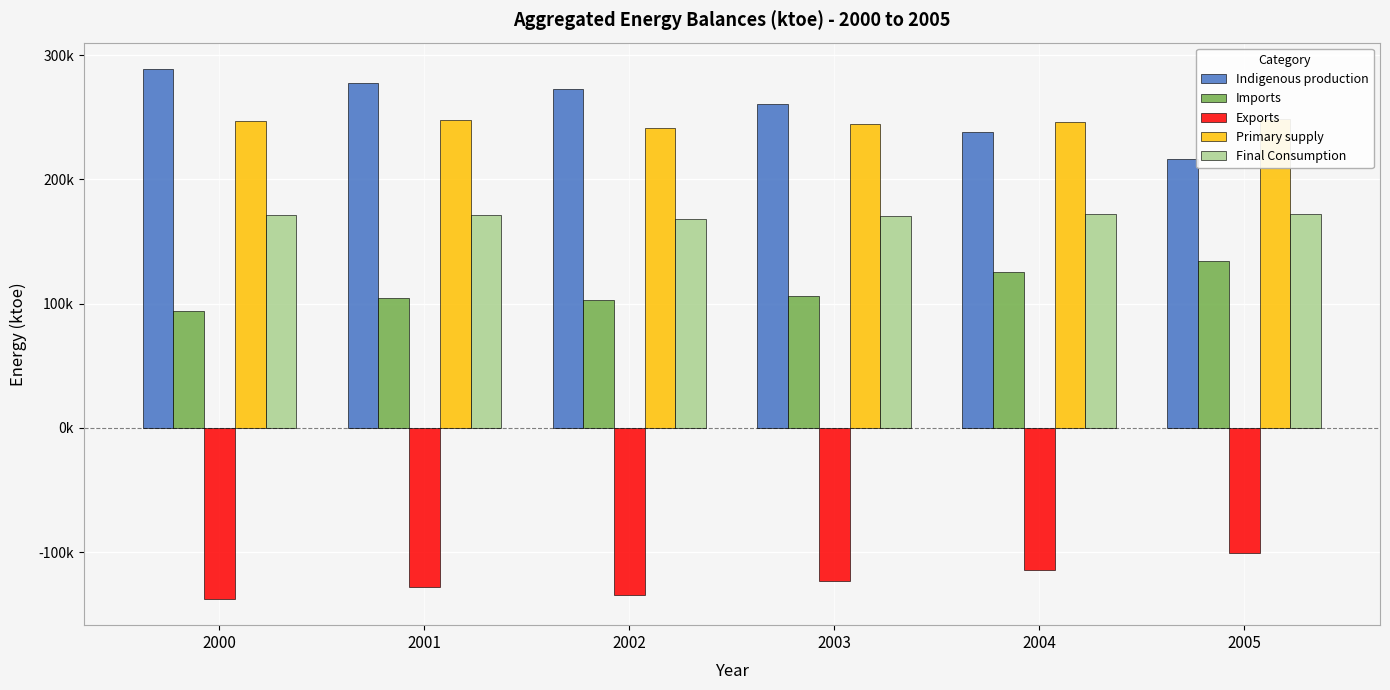

True or false: Primary supply has a value of 411.9 at 2000.

False